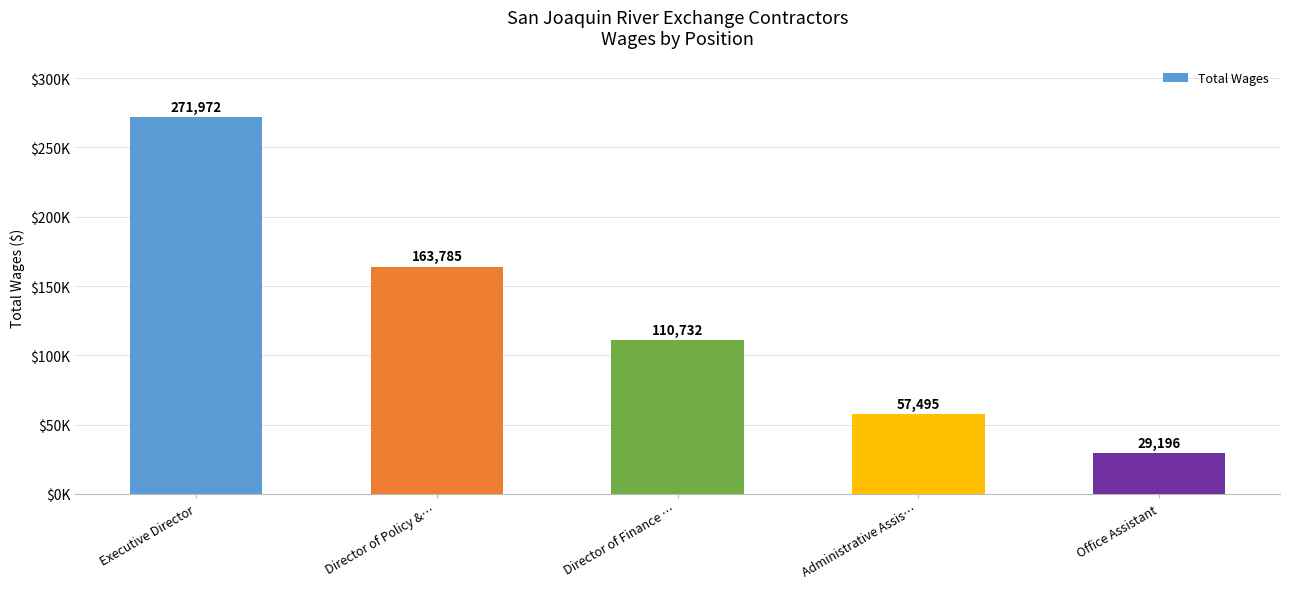

What is the smallest value displayed?

29196